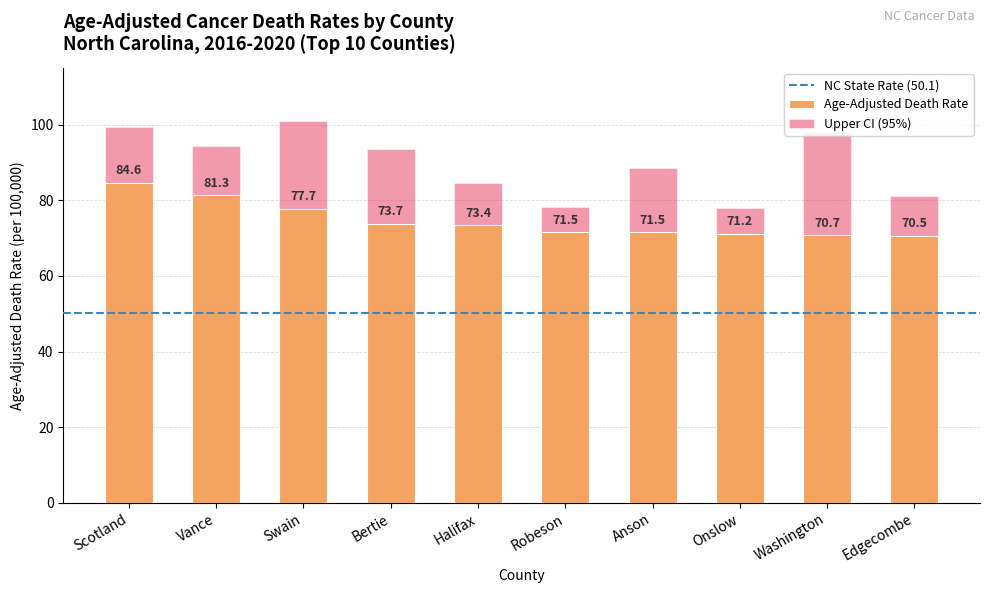

Which has a higher value, Onslow or Vance?

Vance